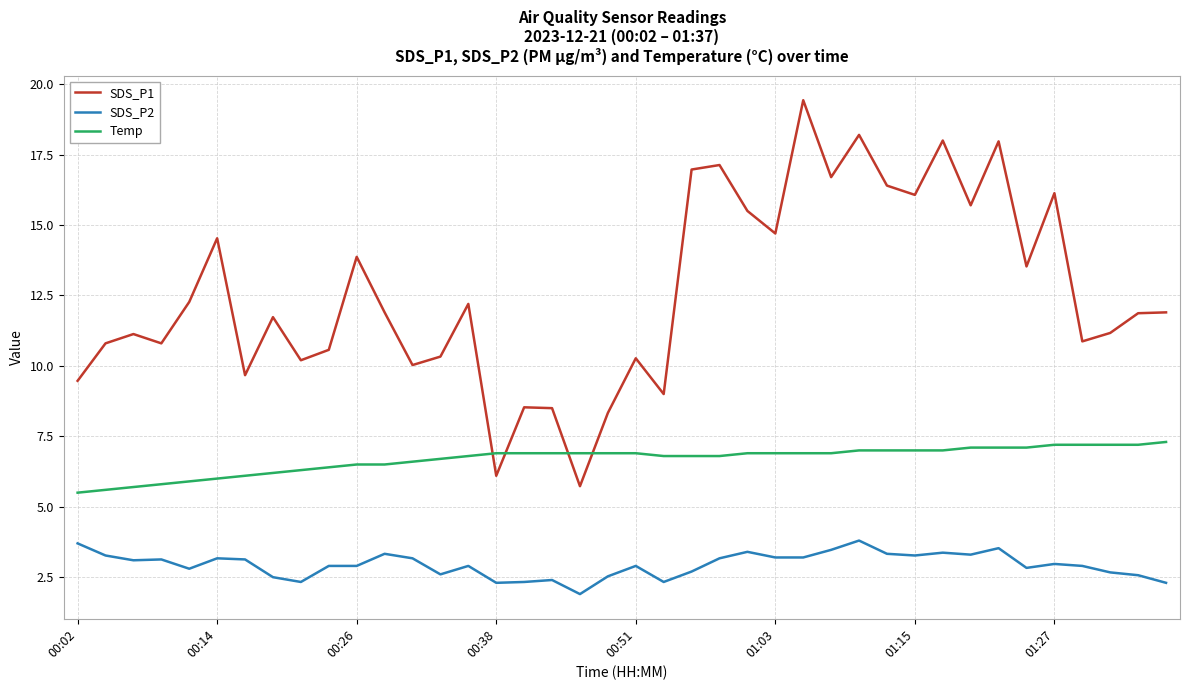

What is the maximum value for SDS_P2?

3.8